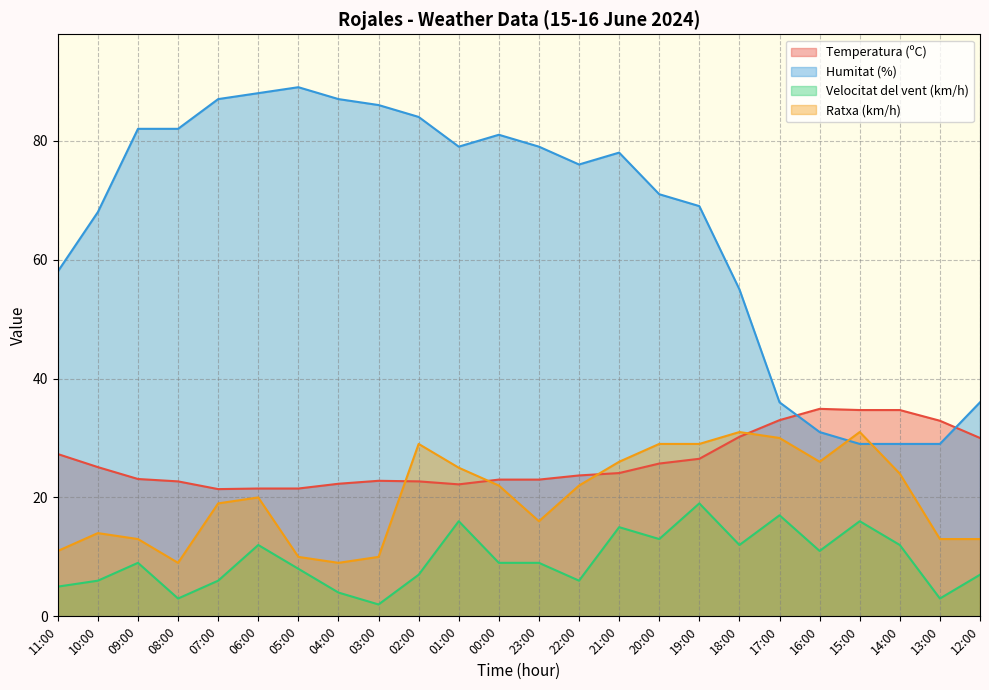

What is the spread (max minus min) of values at 04:00?

83.0